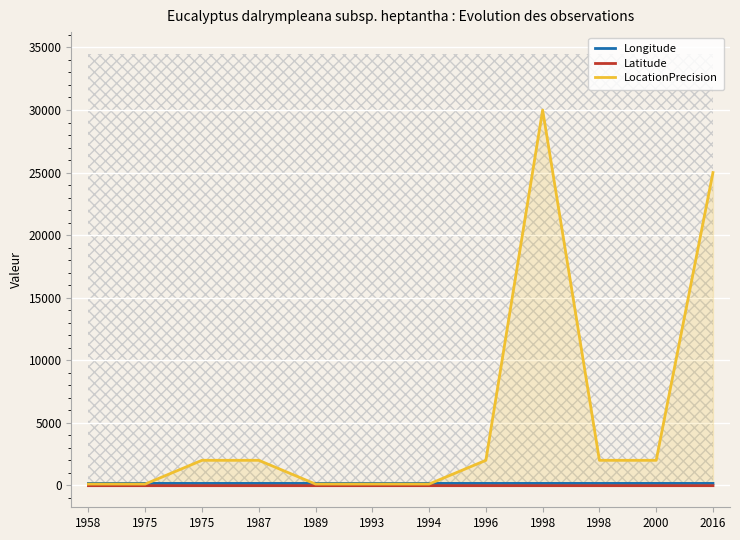

Which category has the highest value in the LocationPrecision series?

1998